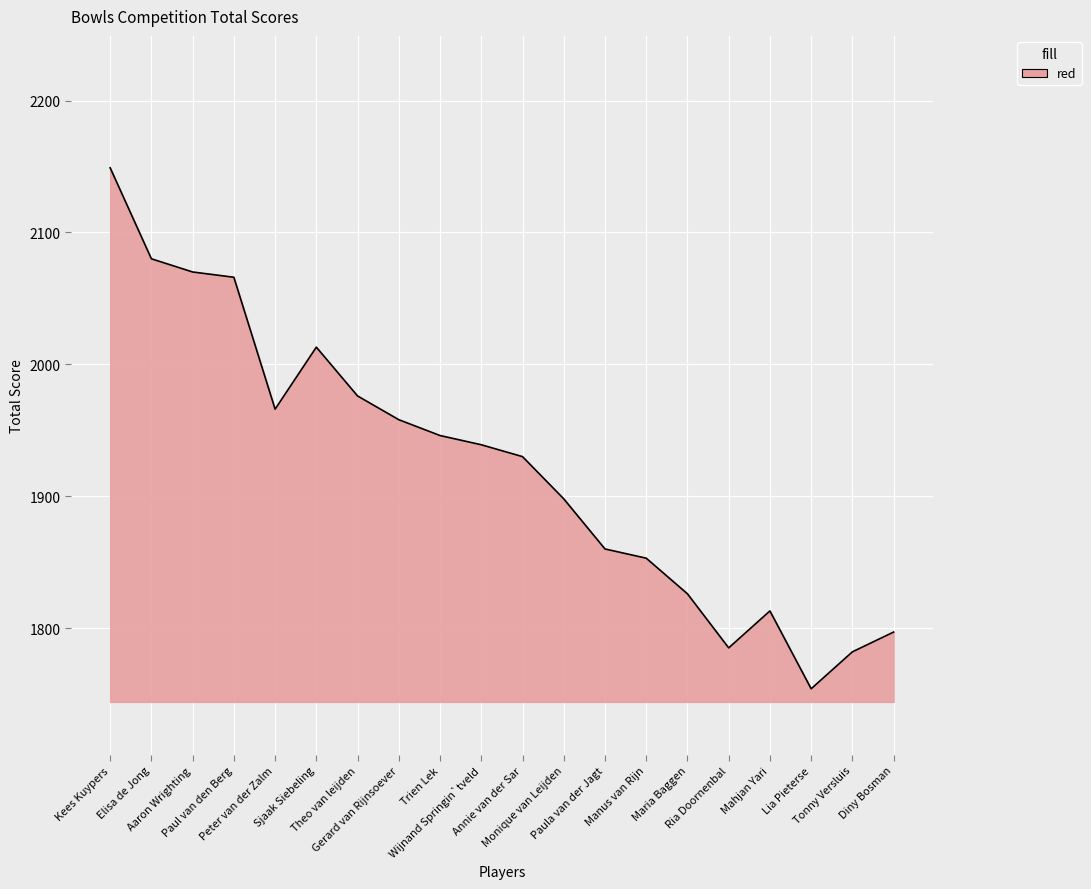

What position from the right is Peter van der Zalm?

16